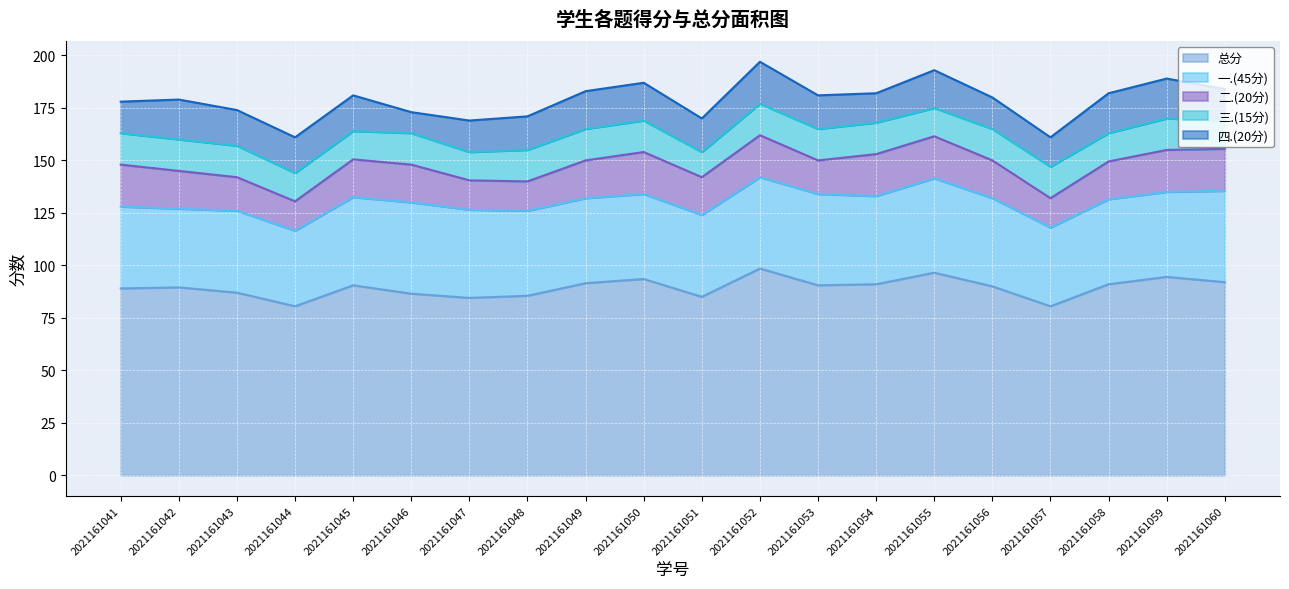

Rank the series by their maximum value, from highest to lowest.

总分, 一.(45分), 二.(20分), 四.(20分), 三.(15分)